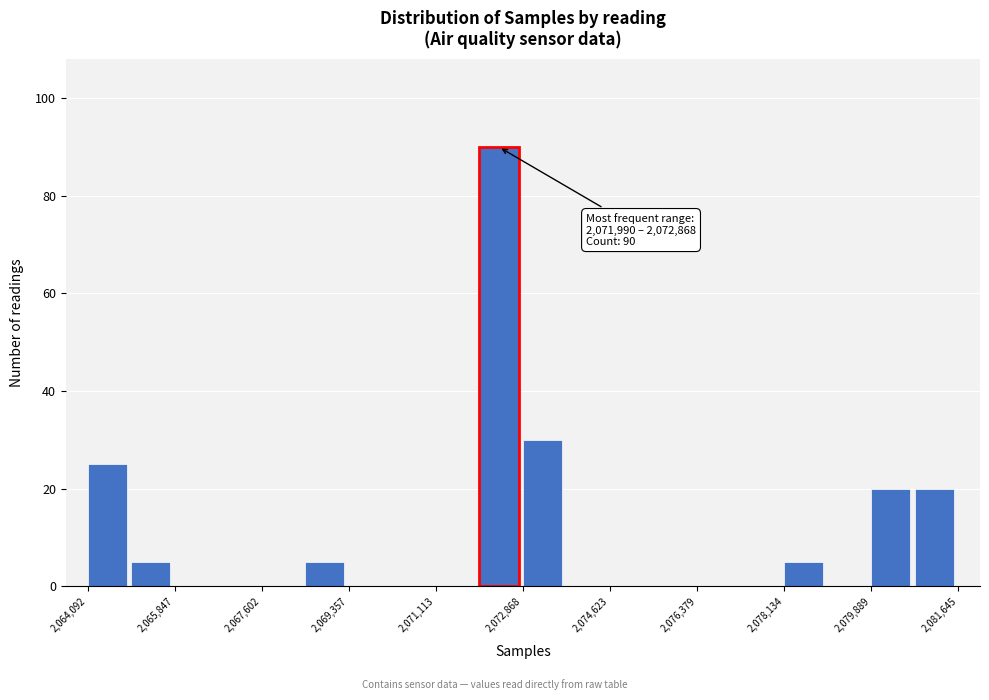

Over which range of the x-axis is the bar tallest?

2072000 to 2072800